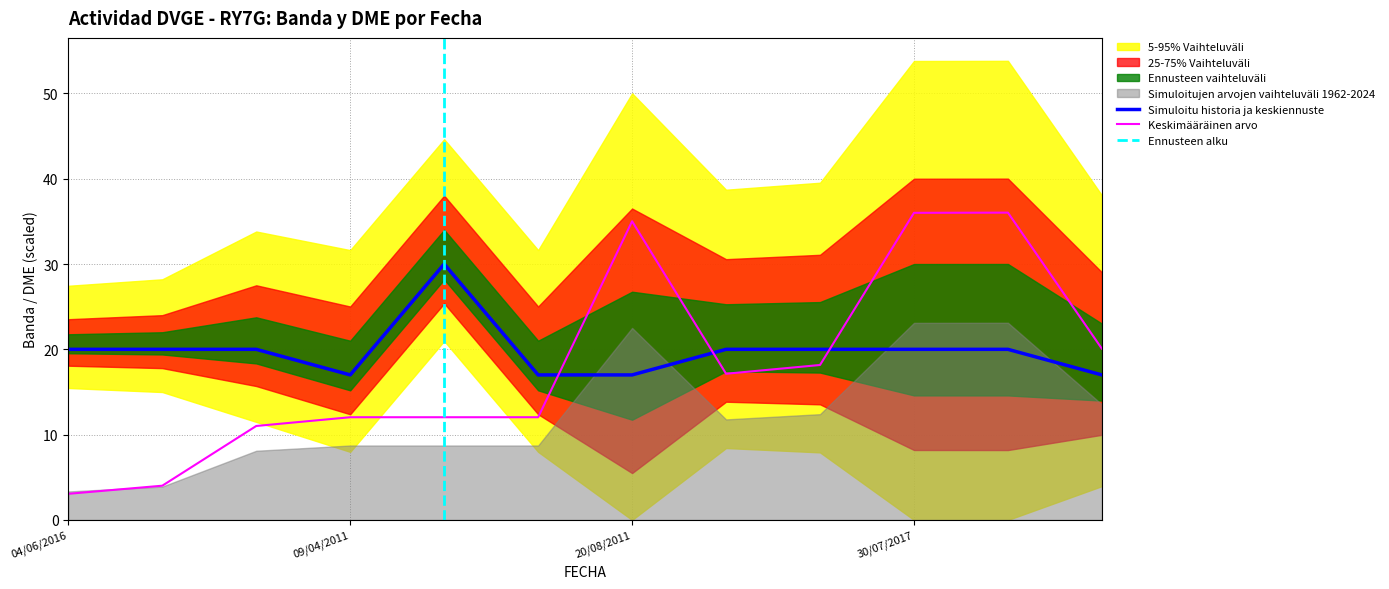

What is the maximum value for Simuloitu historia ja keskiennuste?

30.0